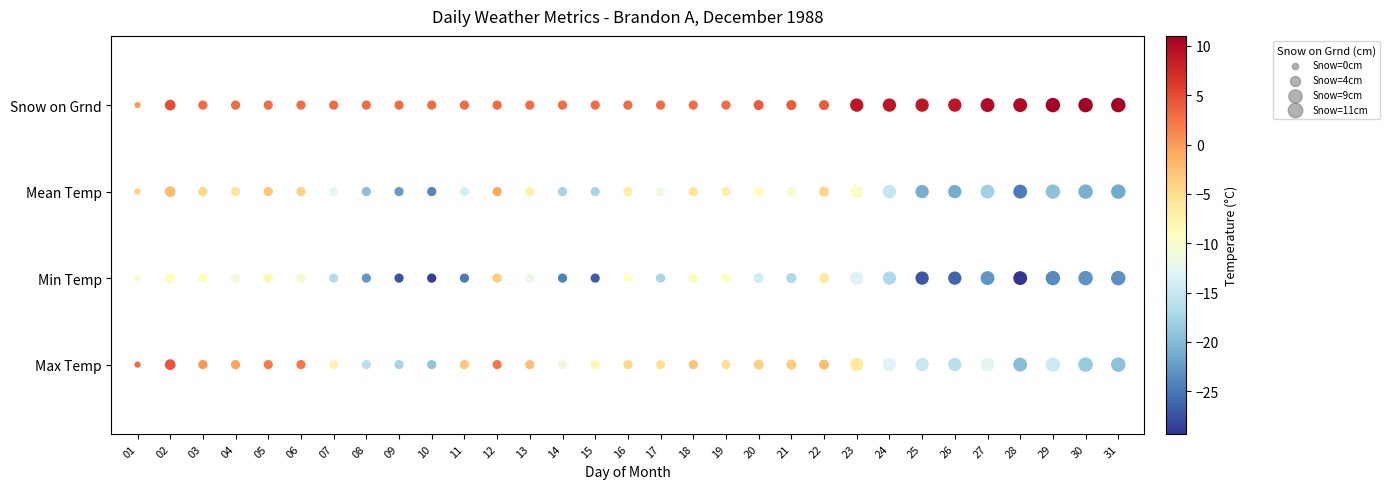

The Max Temp series shows -2.3 at 22. True or false?

True